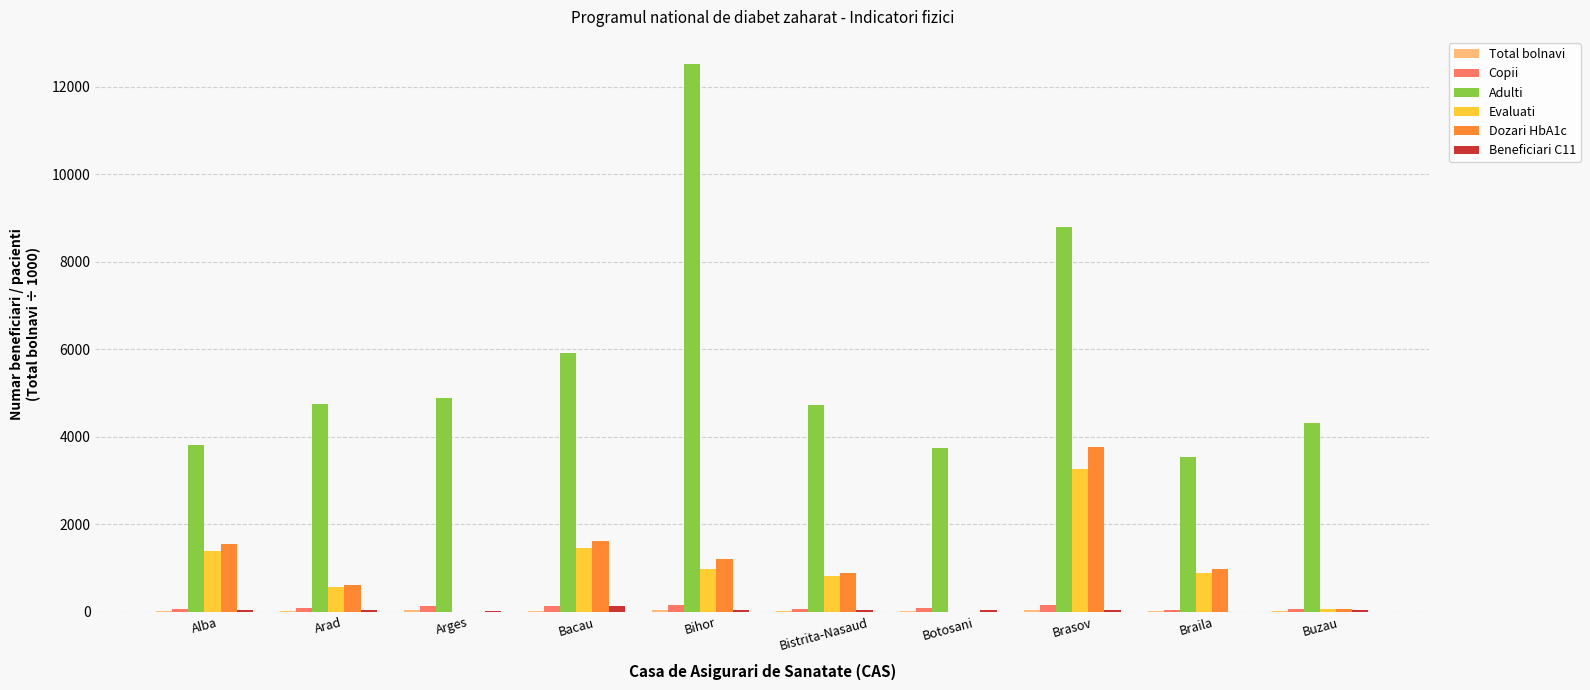

Where does the Dozari HbA1c series first go above 975?

Alba